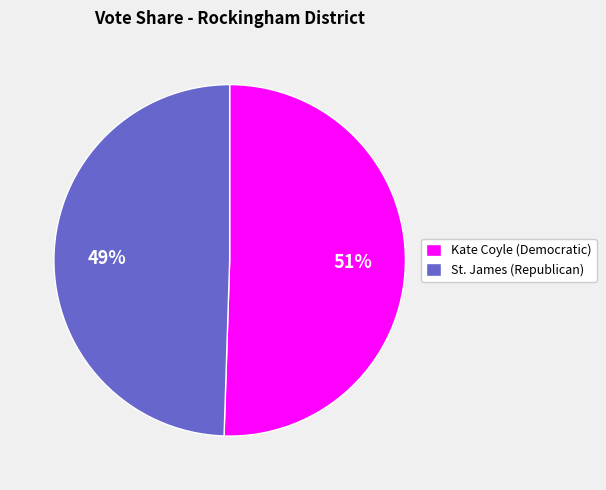

What is the ratio of the value at Kate Coyle (Democratic) to the value at St. James (Republican)?

1.0